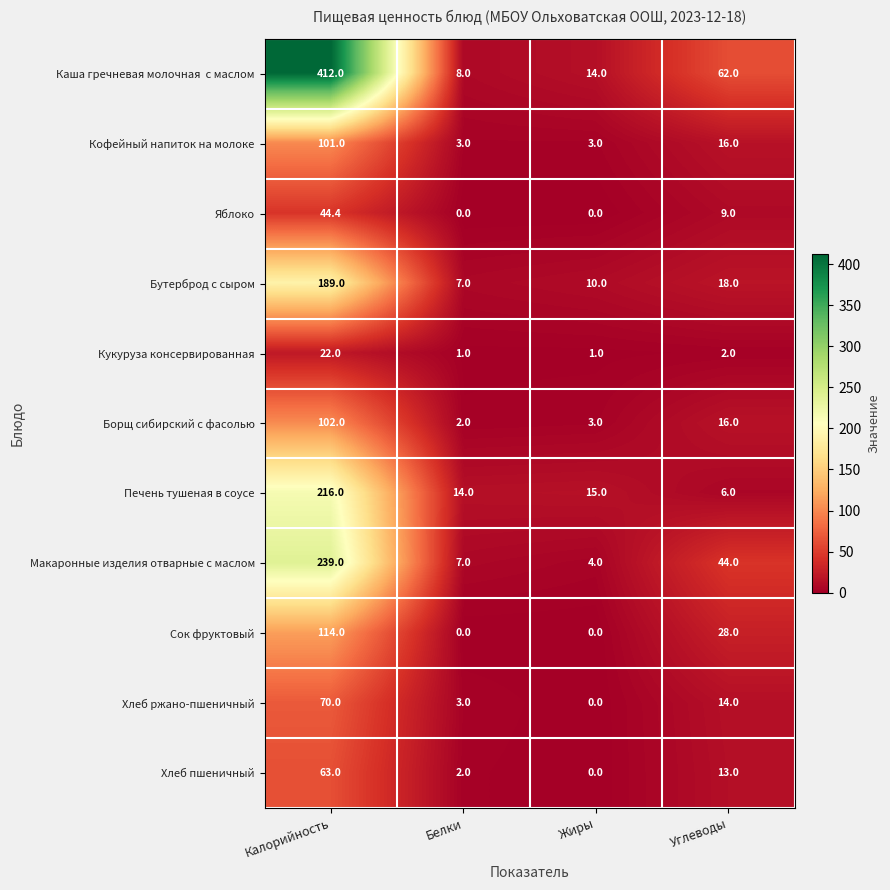

What is the spread (max minus min) of values at Калорийность?

390.0